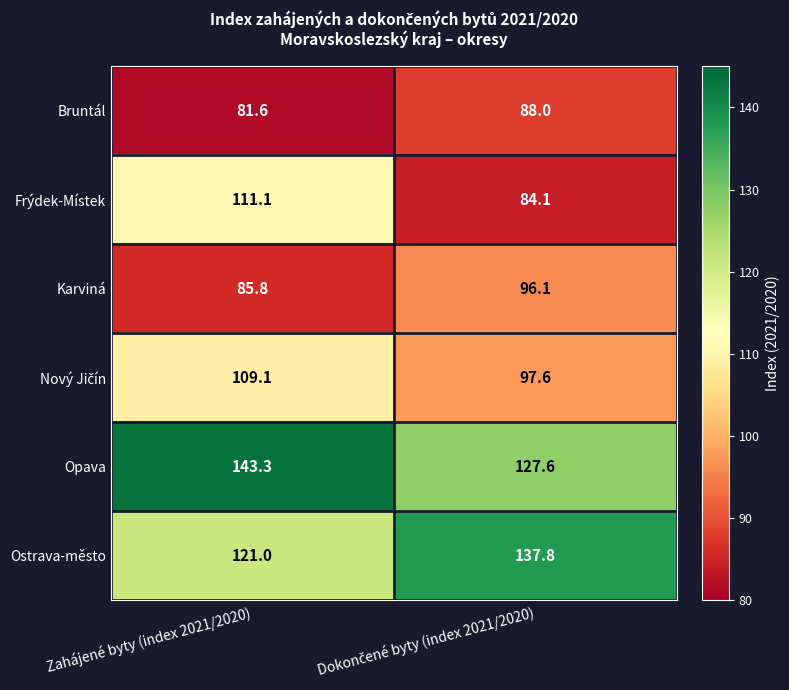

What is the sum of all Bruntál values?

169.6